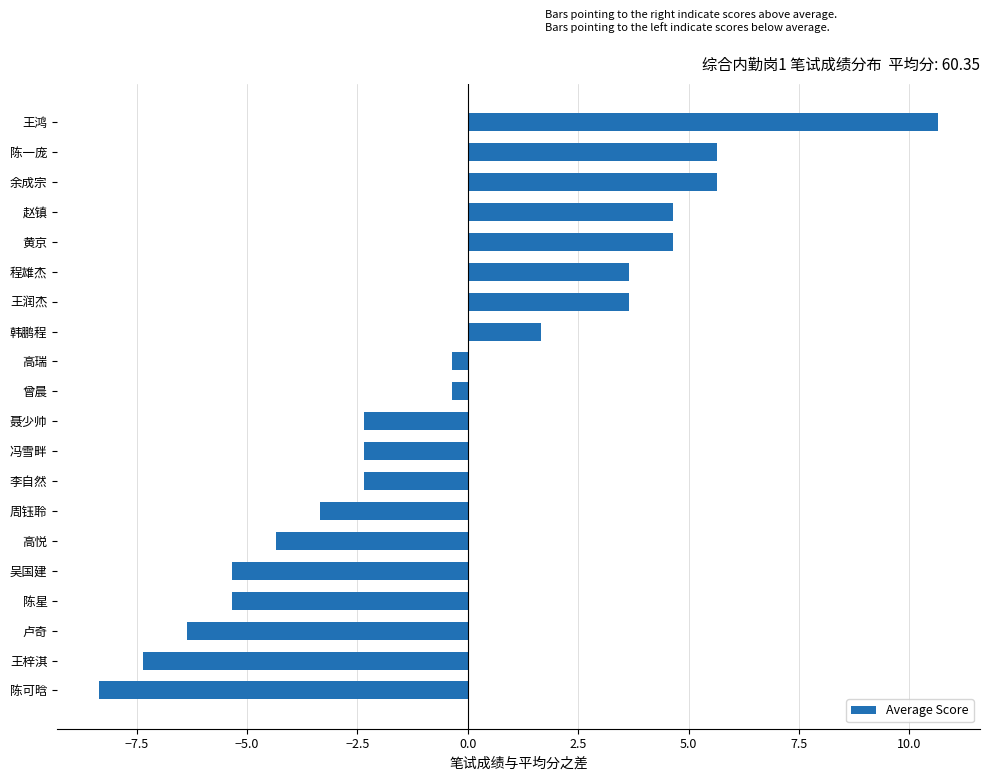

How many bars are there in total?

20